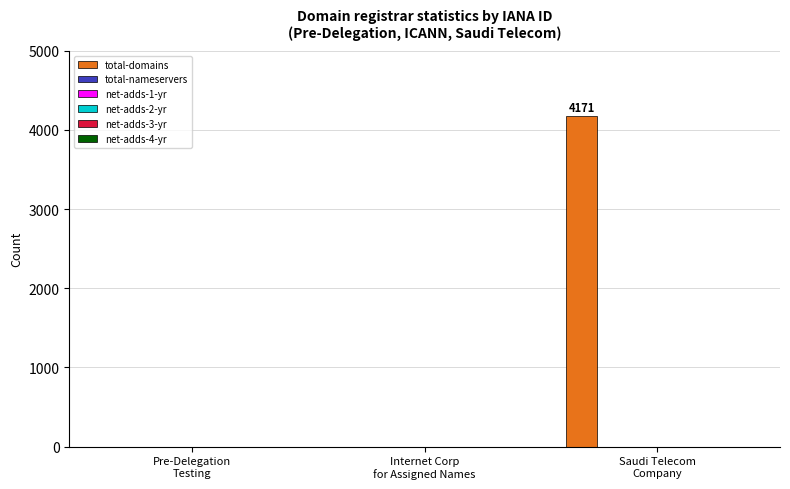

What is the maximum value shown in the chart?

4171